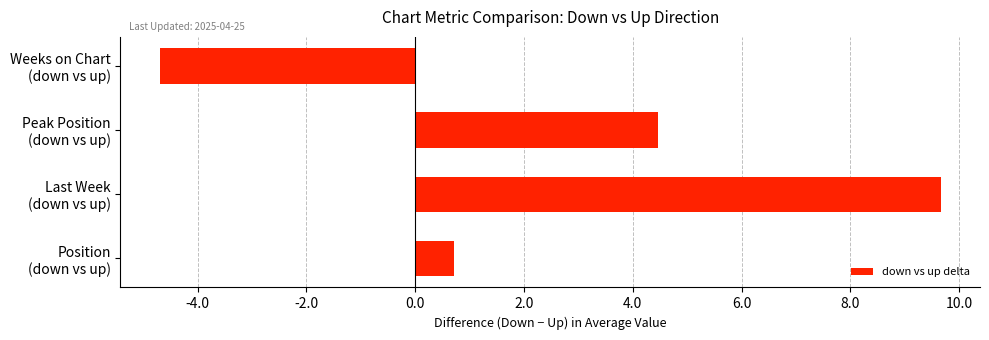

Reading bottom to top, what are all the values shown in this chart?

0.7	9.7	4.5	-4.7